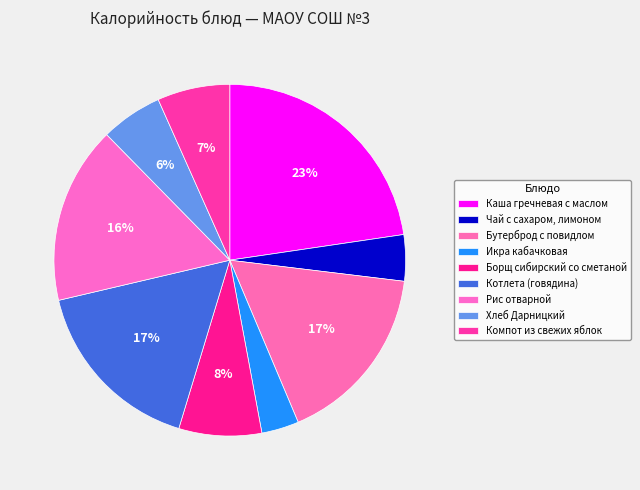

Which category has the smallest portion of the pie?

Икра
кабачковая